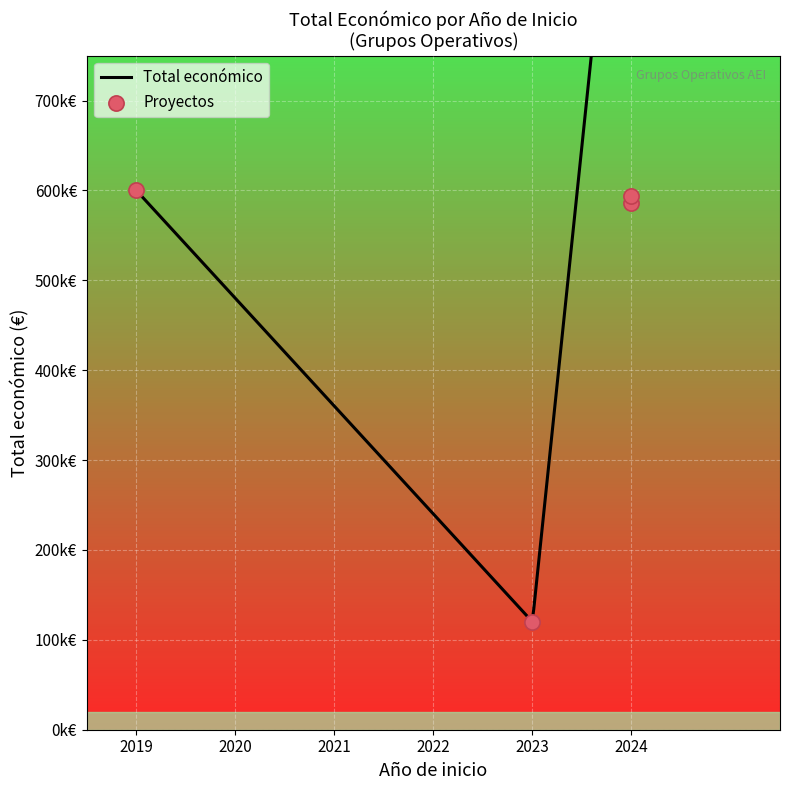

Between 2023 and 2019, which is larger?

2019